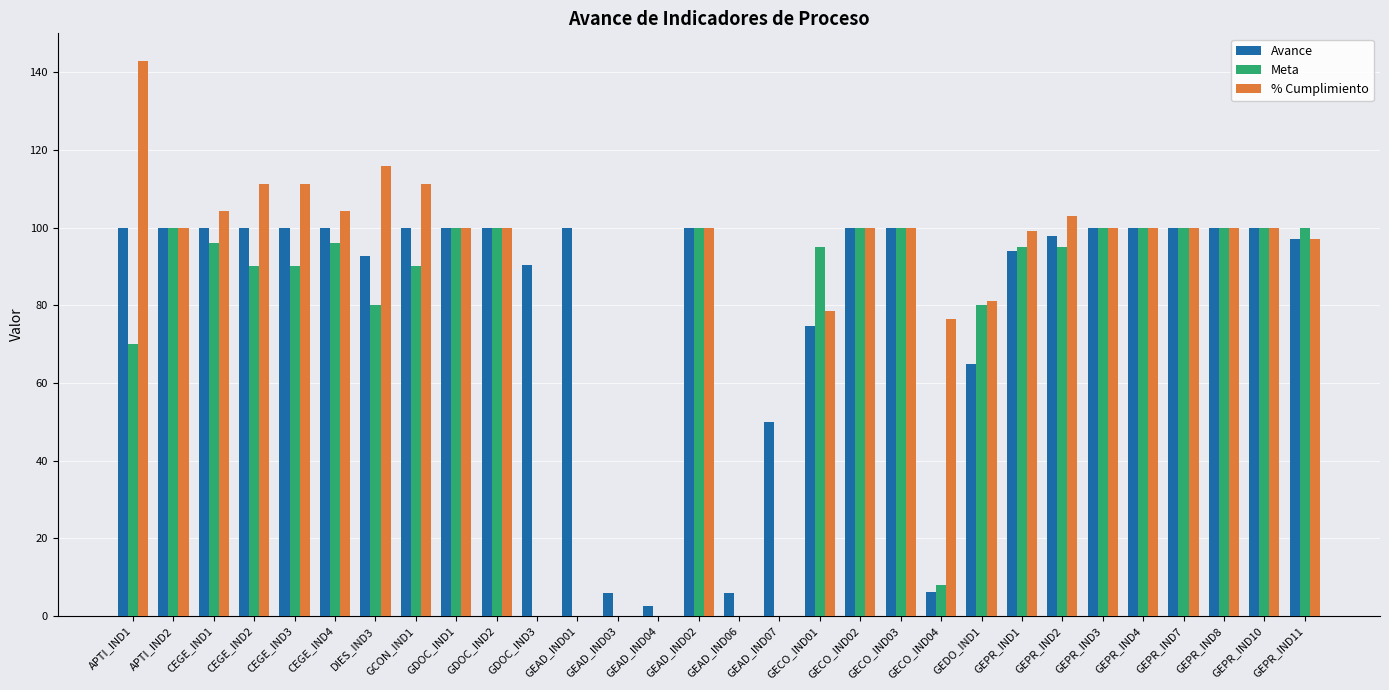

How many distinct data groups are displayed?

3